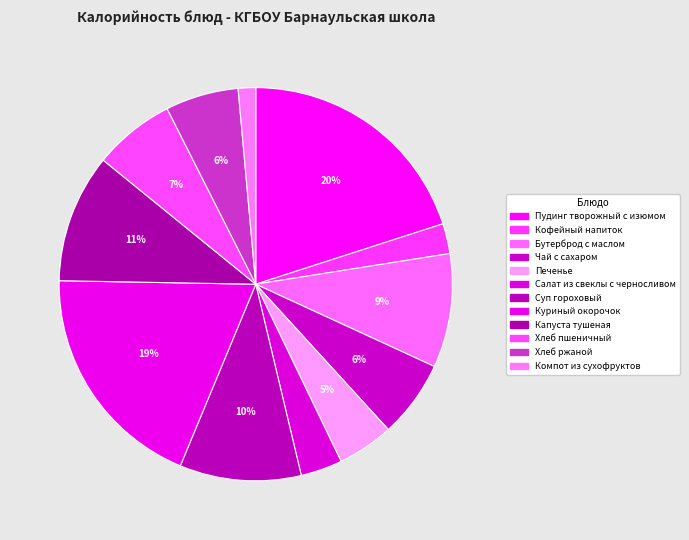

Is there a majority slice in this chart?

No